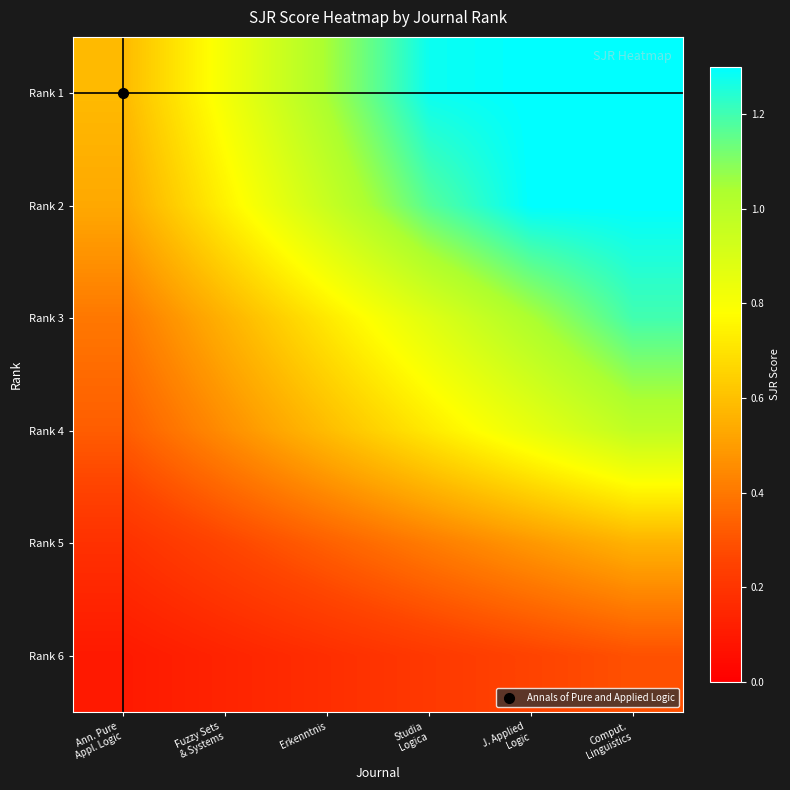

Reading left to right, extract all data points from this chart.

Rank 1: Ann. Pure
Appl. Logic=0.6	Fuzzy Sets
& Systems=0.8	Erkenntnis=1.0	Studia
Logica=1.3	J. Applied
Logic=1.3	Comput.
Linguistics=1.3
Rank 2: Ann. Pure
Appl. Logic=0.5	Fuzzy Sets
& Systems=0.7	Erkenntnis=1.0	Studia
Logica=1.2	J. Applied
Logic=1.3	Comput.
Linguistics=1.3
Rank 3: Ann. Pure
Appl. Logic=0.4	Fuzzy Sets
& Systems=0.6	Erkenntnis=0.7	Studia
Logica=0.9	J. Applied
Logic=1.0	Comput.
Linguistics=1.2
Rank 4: Ann. Pure
Appl. Logic=0.3	Fuzzy Sets
& Systems=0.5	Erkenntnis=0.6	Studia
Logica=0.7	J. Applied
Logic=0.9	Comput.
Linguistics=1.0
Rank 5: Ann. Pure
Appl. Logic=0.2	Fuzzy Sets
& Systems=0.3	Erkenntnis=0.3	Studia
Logica=0.4	J. Applied
Logic=0.5	Comput.
Linguistics=0.6
Rank 6: Ann. Pure
Appl. Logic=0.1	Fuzzy Sets
& Systems=0.1	Erkenntnis=0.2	Studia
Logica=0.2	J. Applied
Logic=0.3	Comput.
Linguistics=0.3